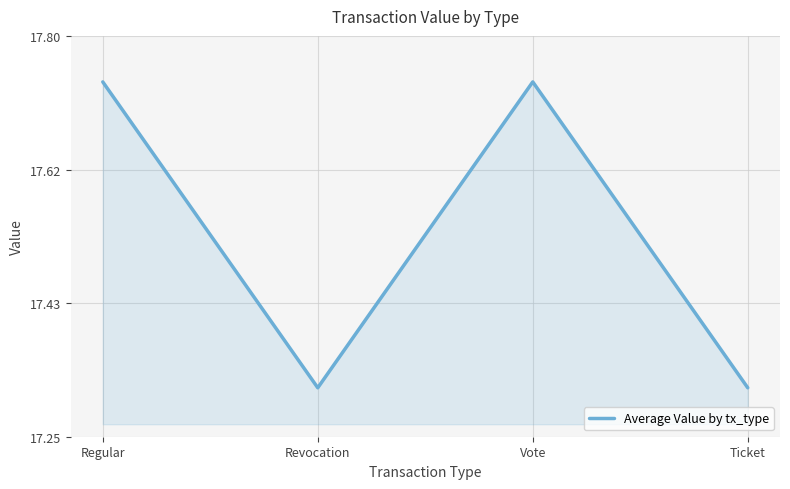

What position from the left is Revocation?

2